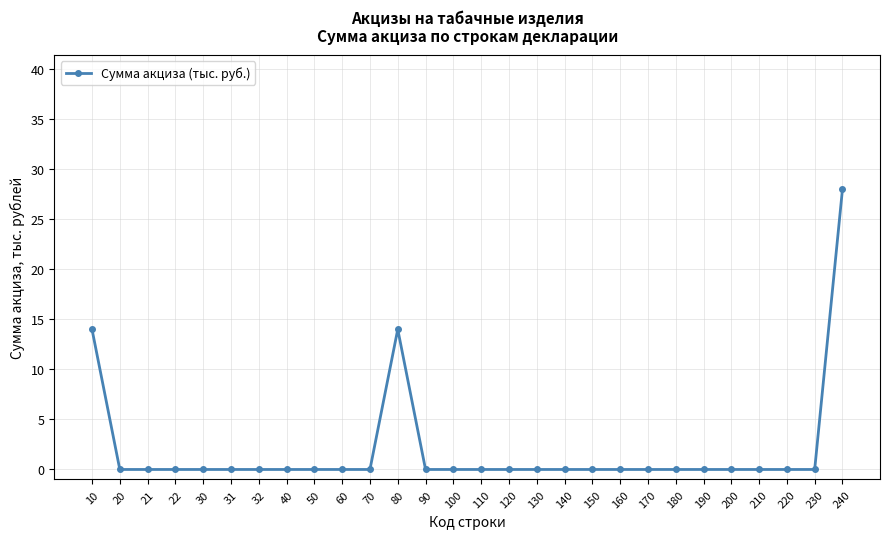

What is the greatest value displayed?

28